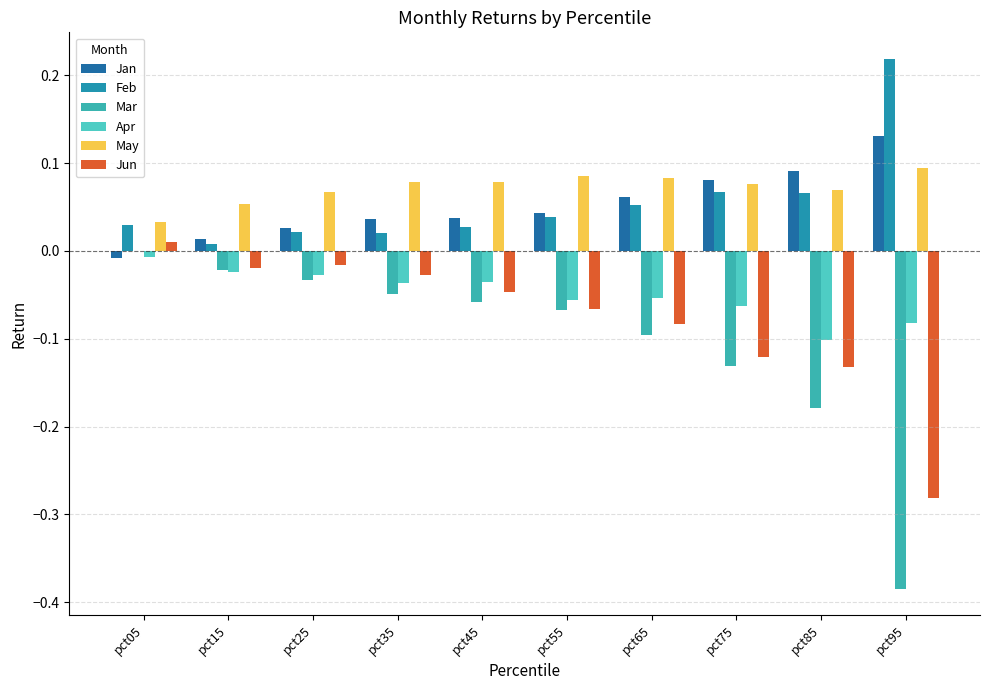

Rank the series by their maximum value, from highest to lowest.

Feb, Jan, May, Jun, Mar, Apr